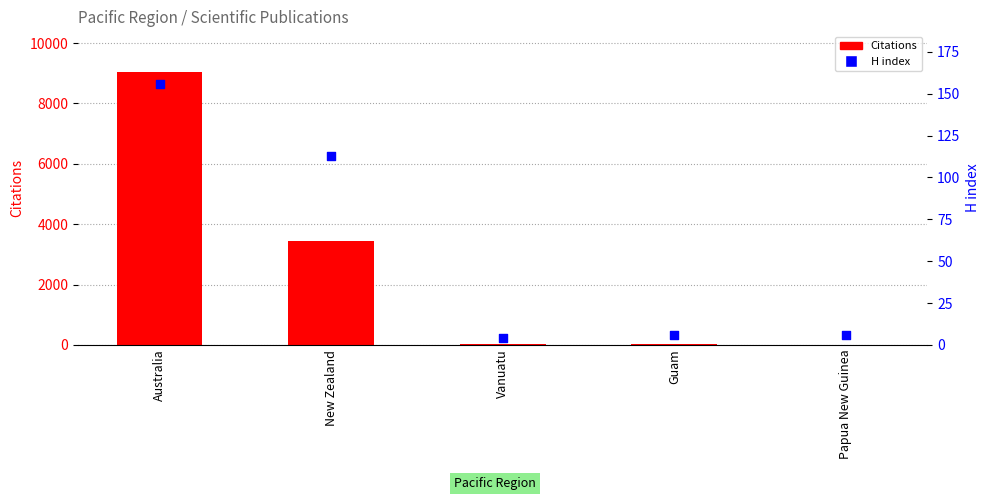

What are all the series names shown in the legend?

Citations, H index